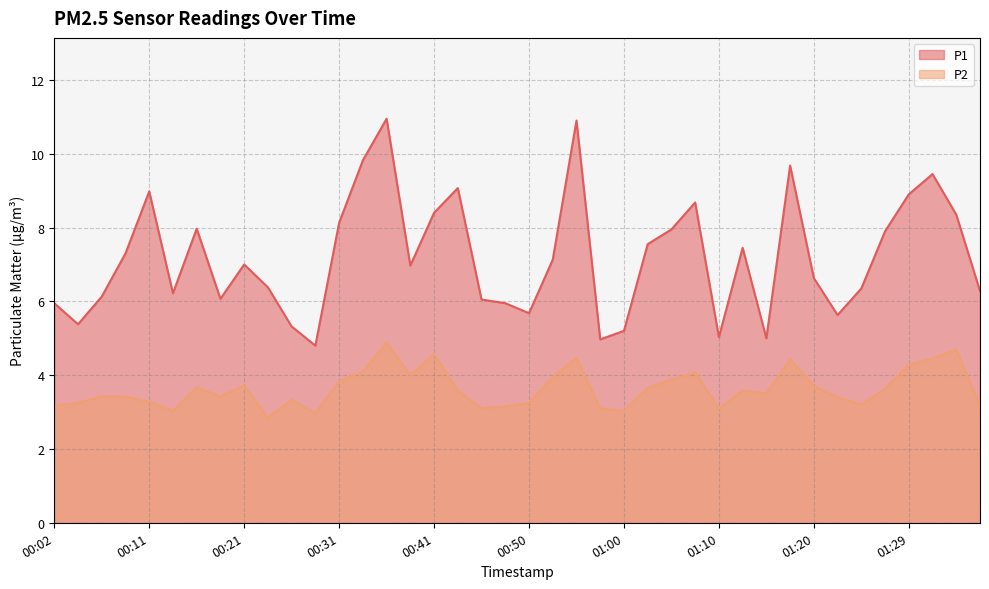

At which label is P2 closest to 3?

00:14